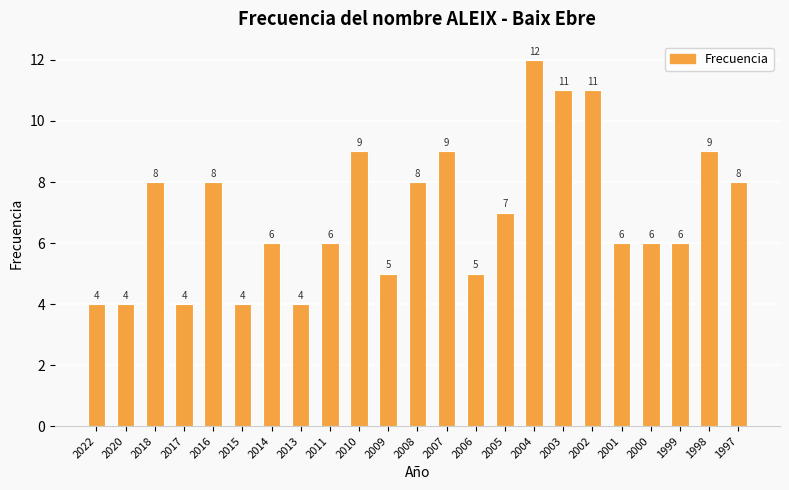

What is the difference between the second highest and minimum values?

7